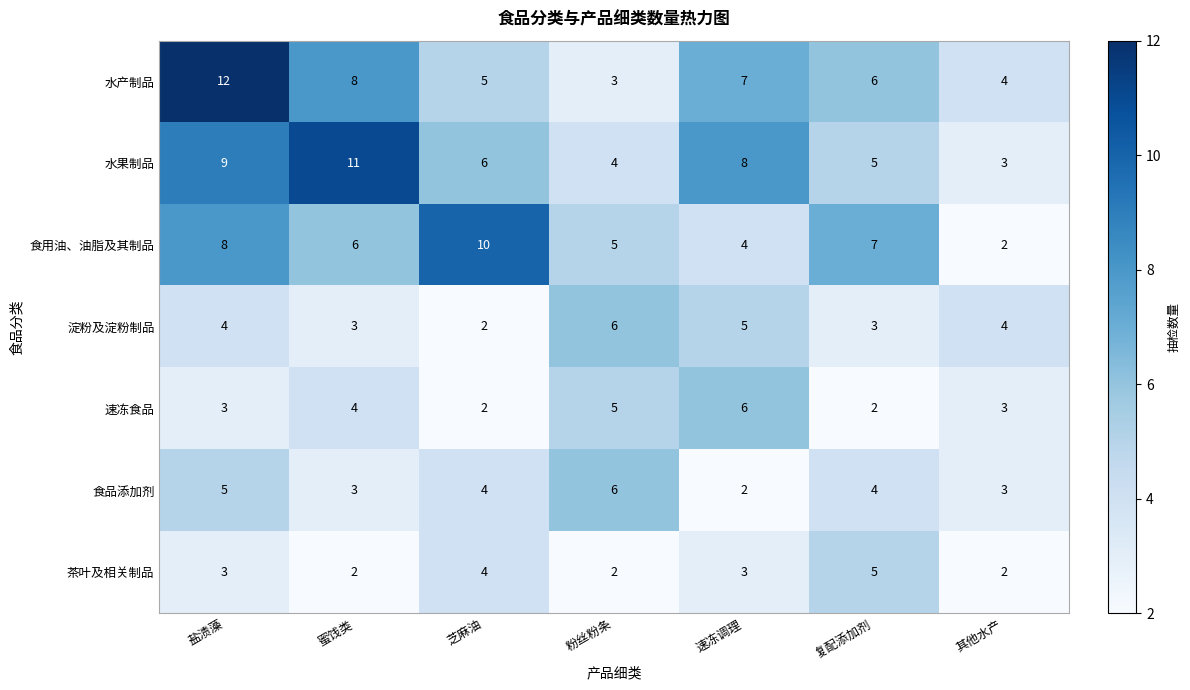

At which category is the sum across all series the highest?

盐渍藻